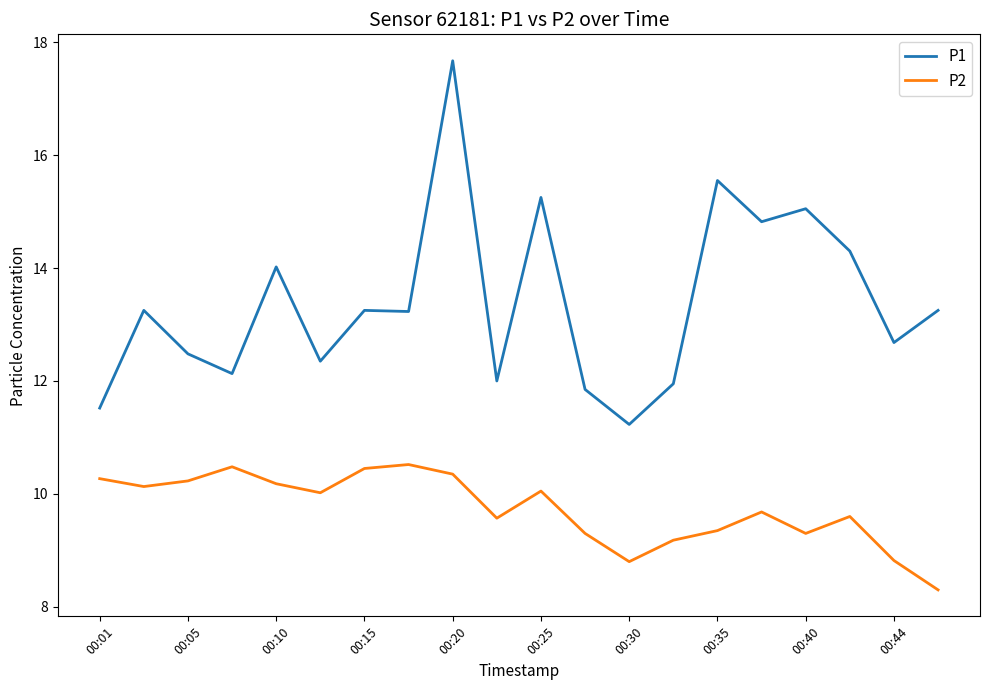

Which series has the widest spread of values?

P1